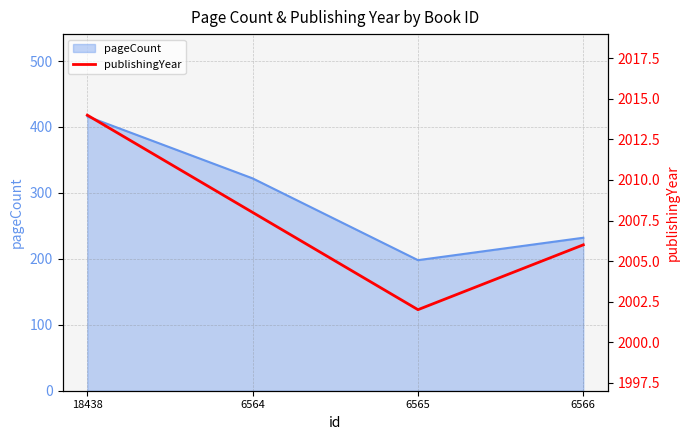

What is the difference between the values at 6565 and 6566?

4